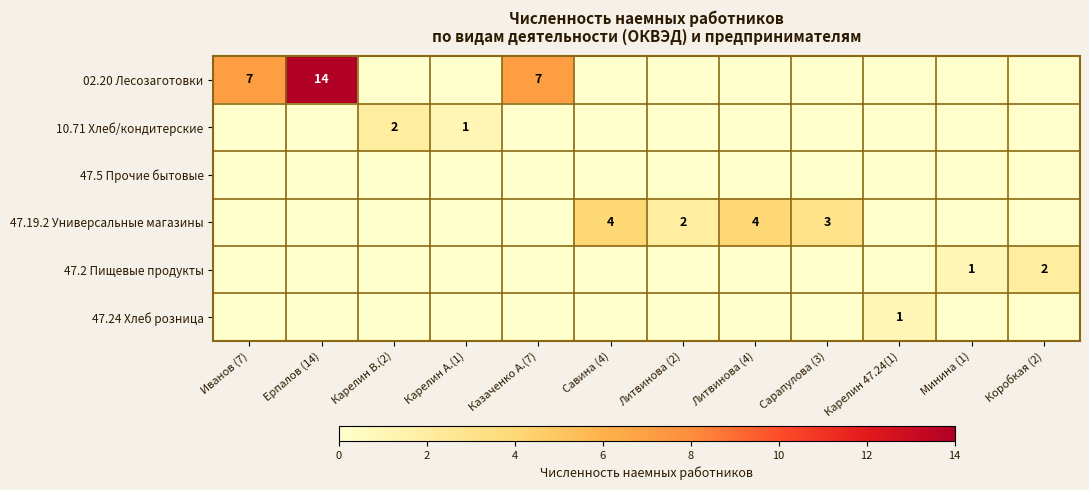

True or false: 47.19.2 Универсальные магазины has a value of 0 at Карелин А.(1).

True